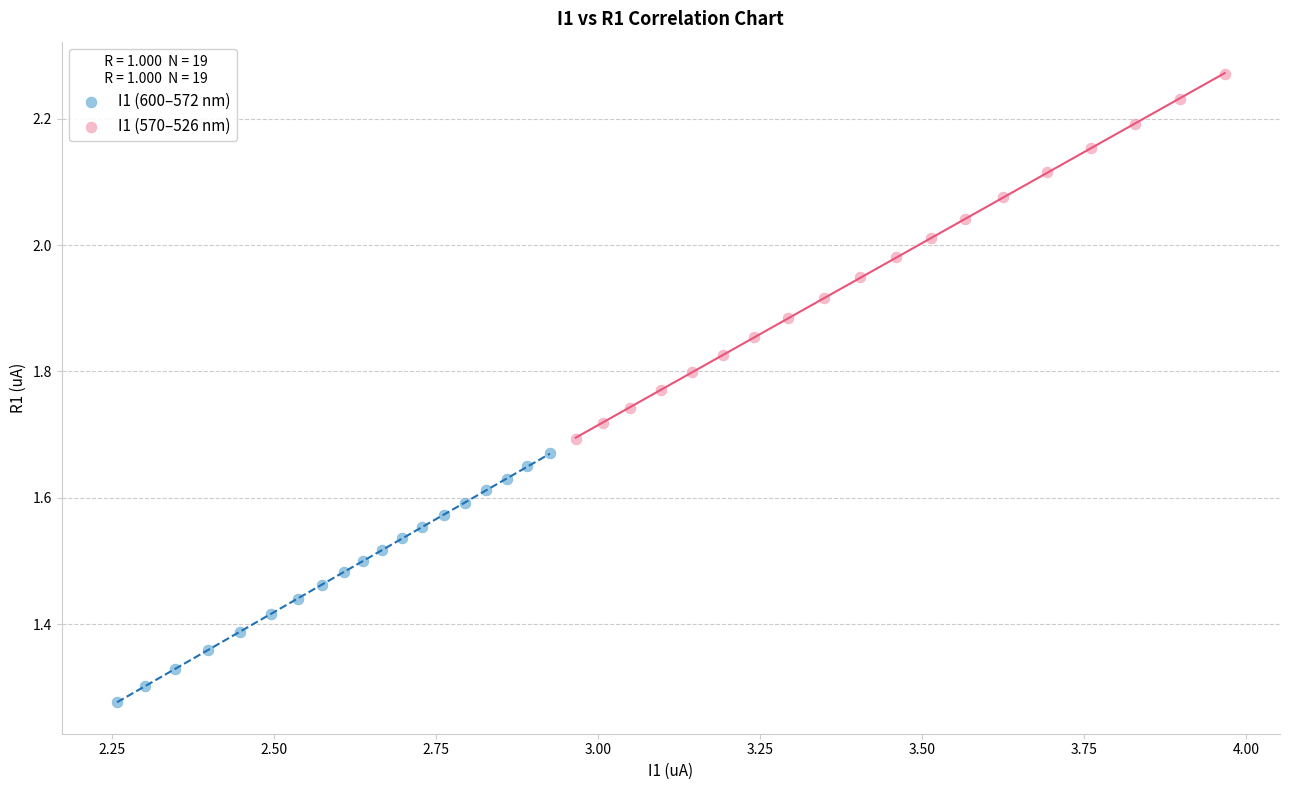

Which series contains the highest Y value?

I1 (570–526 nm)